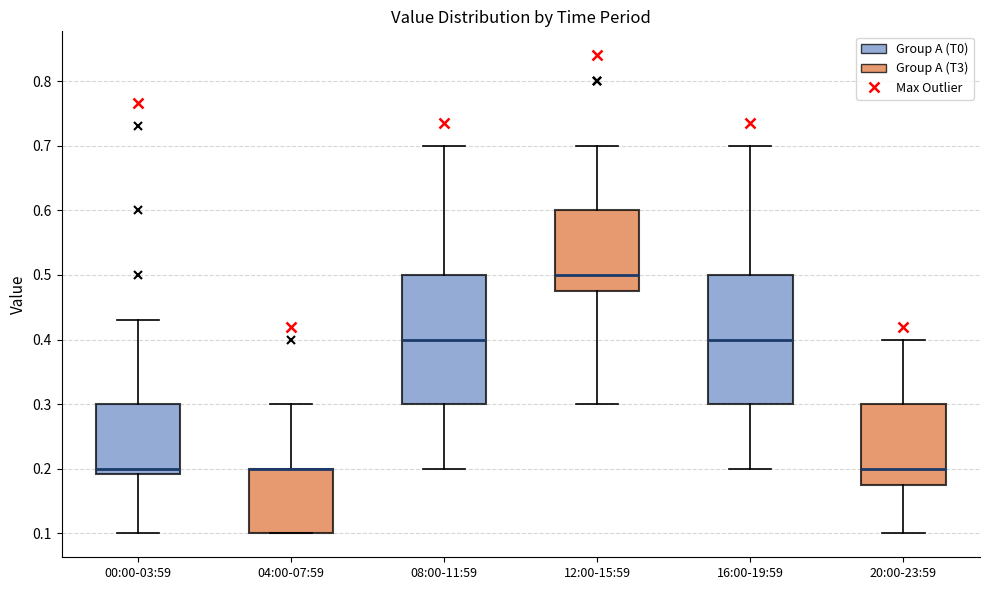

Reading left to right, transcribe this box plot: for each box, give where its median line is, the range the box spans, and where its two whiskers end, as read against the y-axis. The values are not printed on the chart, so give them approximately, as read against the axis.

00:00-03:59: median 0.20, box 0.19 to 0.30, whiskers 0.10 to 0.43
04:00-07:59: median 0.20 (drawn on the box's upper edge), box 0.10 to 0.20, whiskers 0.10 to 0.30
08:00-11:59: median 0.40, box 0.30 to 0.50, whiskers 0.20 to 0.70
12:00-15:59: median 0.50, box 0.48 to 0.60, whiskers 0.30 to 0.70
16:00-19:59: median 0.40, box 0.30 to 0.50, whiskers 0.20 to 0.70
20:00-23:59: median 0.20, box 0.18 to 0.30, whiskers 0.10 to 0.40